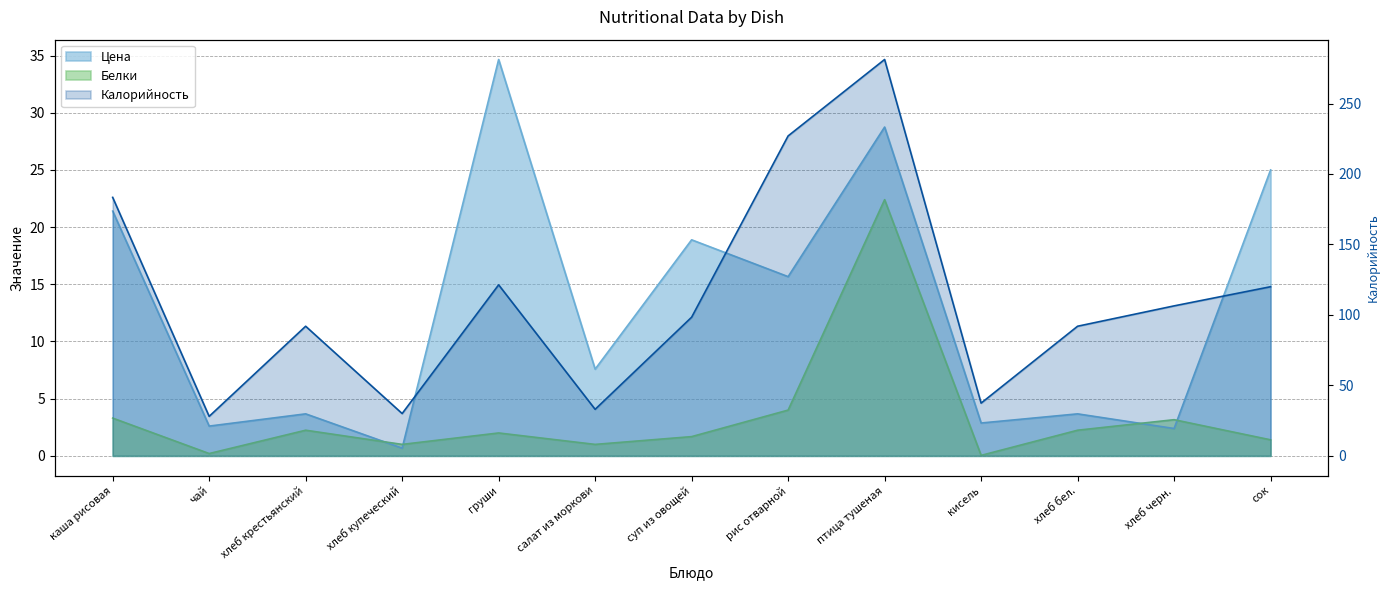

What is the label of the 11th point from the right?

хлеб крестьянский